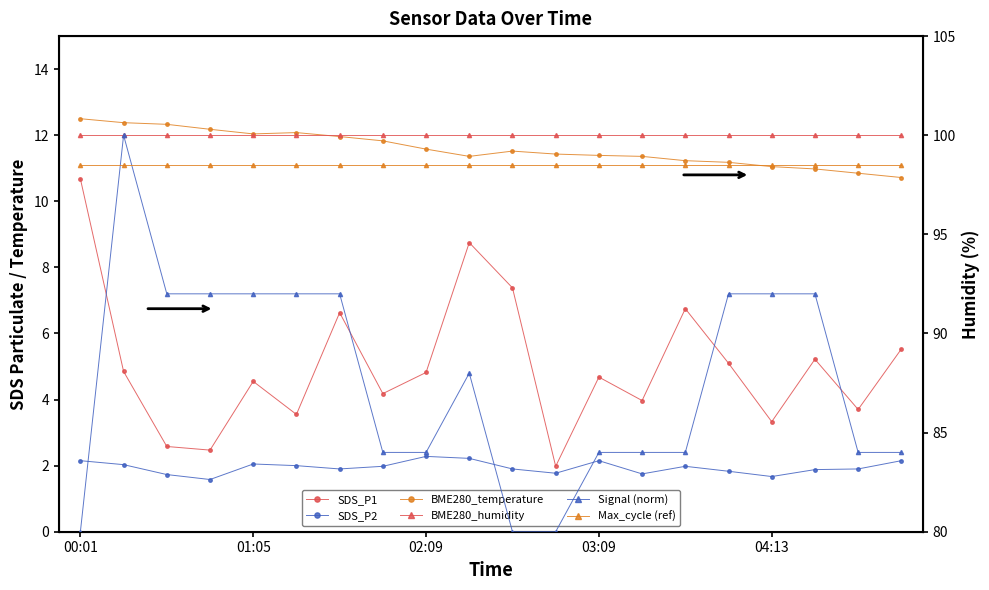

Rank the series at 04:13 from highest to lowest value.

BME280_humidity, Max_cycle (ref), Signal (norm), BME280_temperature, SDS_P1, SDS_P2